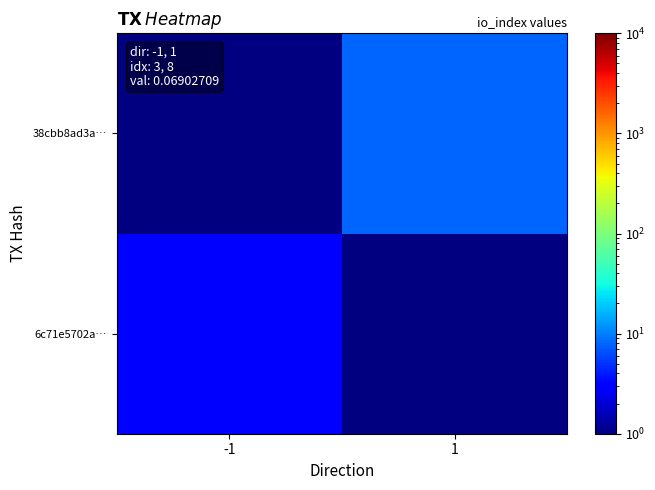

Reading left to right, list all the values displayed in this chart.

6c71e5702a…: -1=3.0	1=0.5
38cbb8ad3a…: -1=0.5	1=8.0